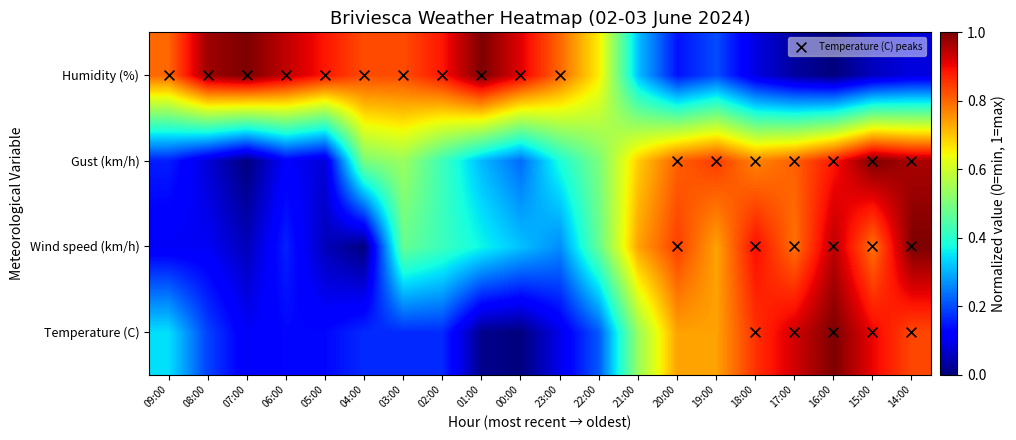

Where is Humidity (%) nearest to the value 0?

16:00